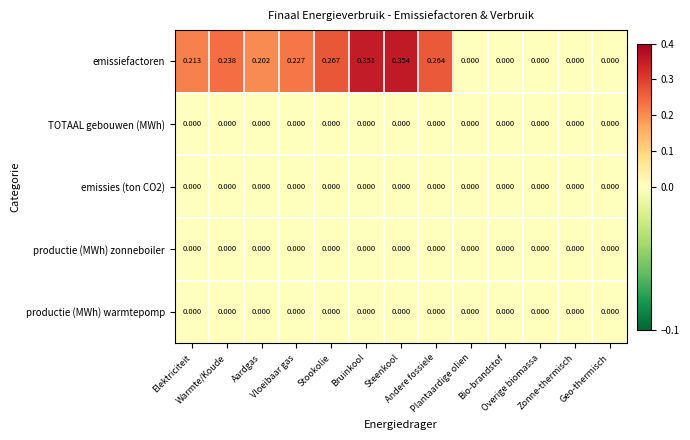

Which series has the largest total across all categories?

emissiefactoren